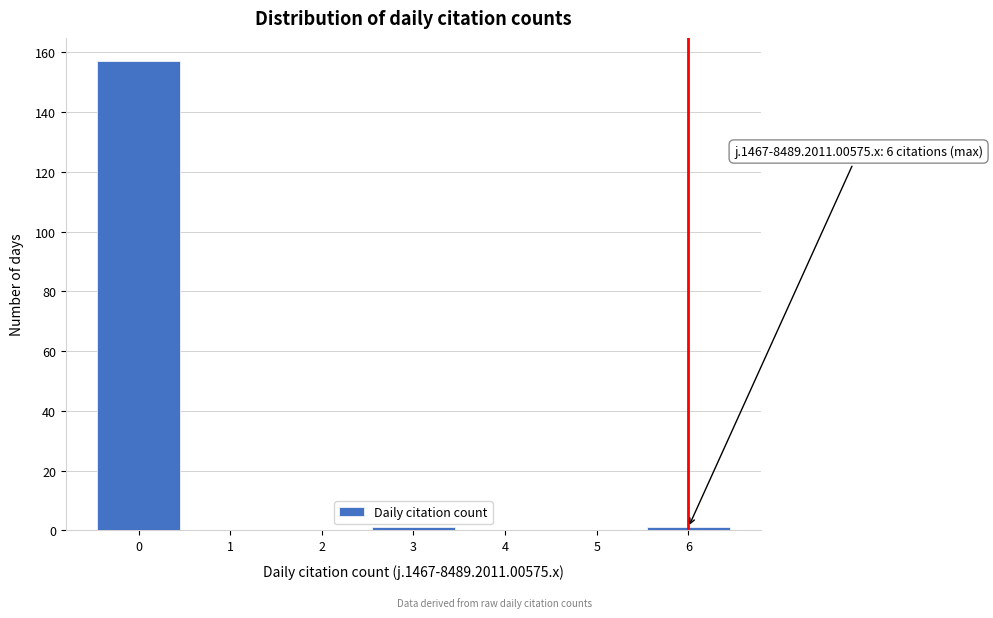

Over which range of the x-axis is the bar tallest?

-0.5 to 0.5